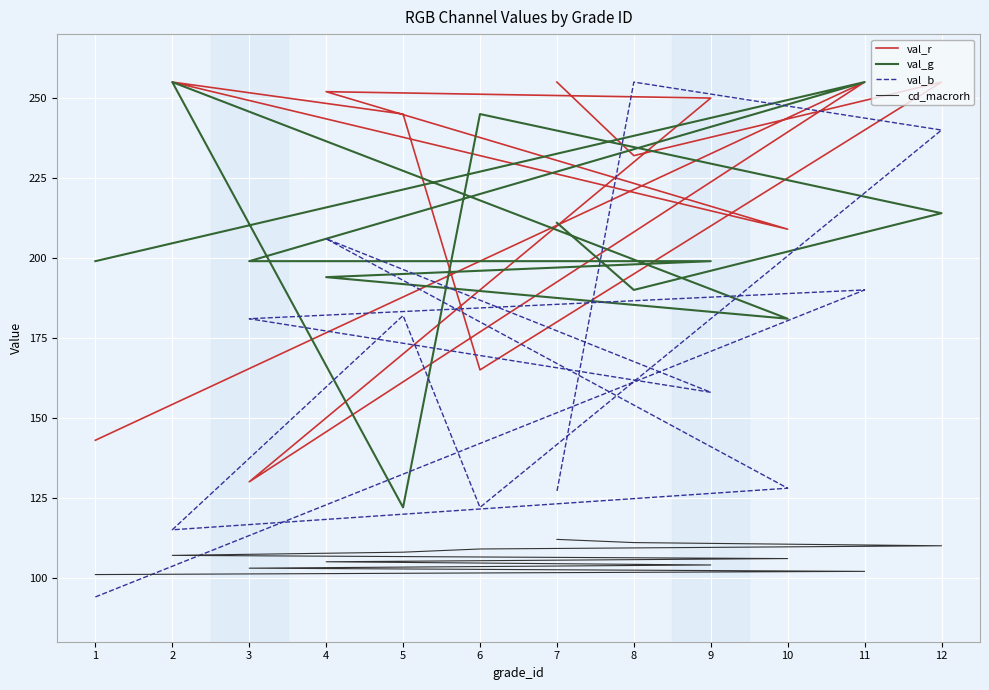

What is the total value across all series at 9?

711